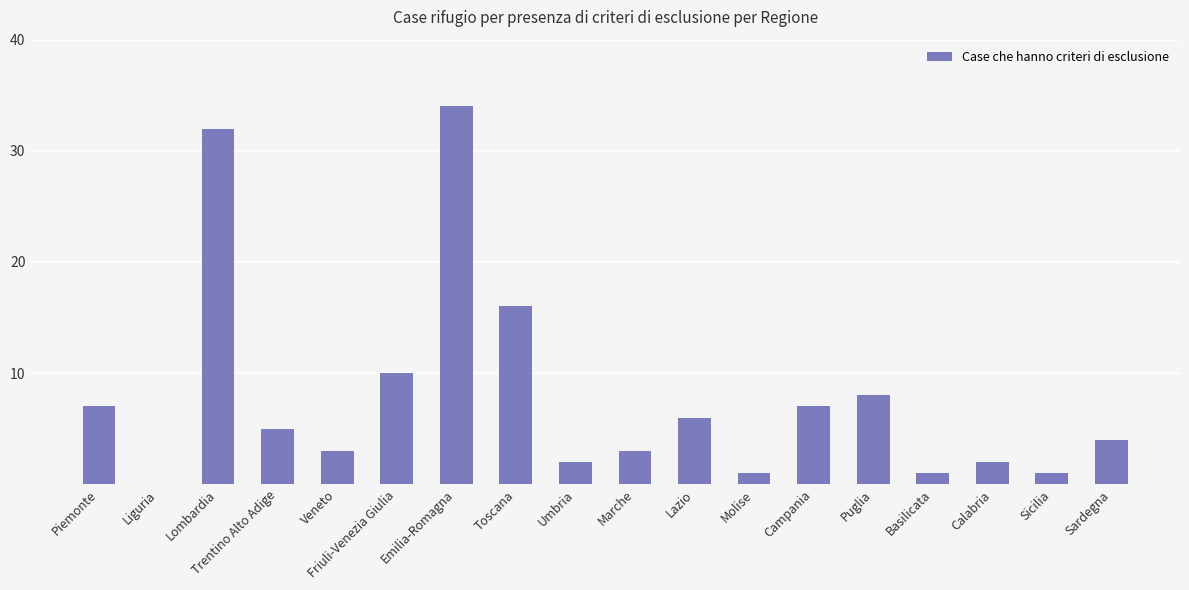

How many distinct data groups are displayed?

1